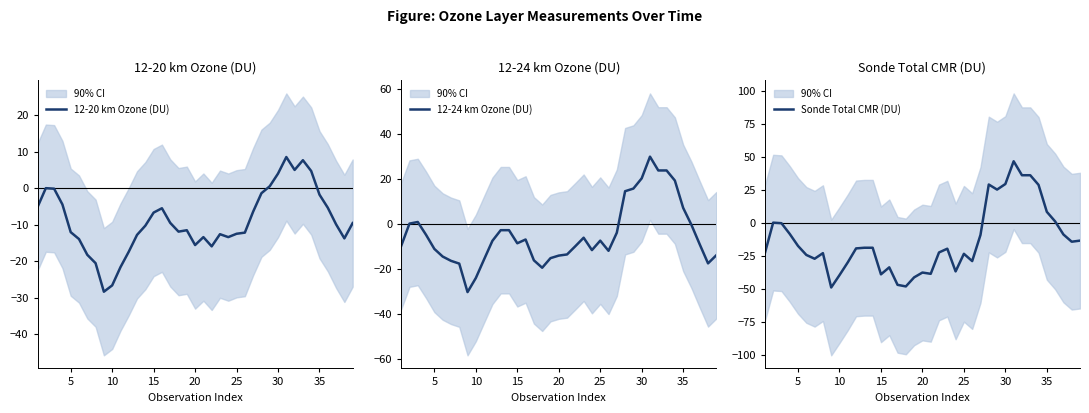

What is the highest value of the 12-20 km Ozone (DU) series?

8.5